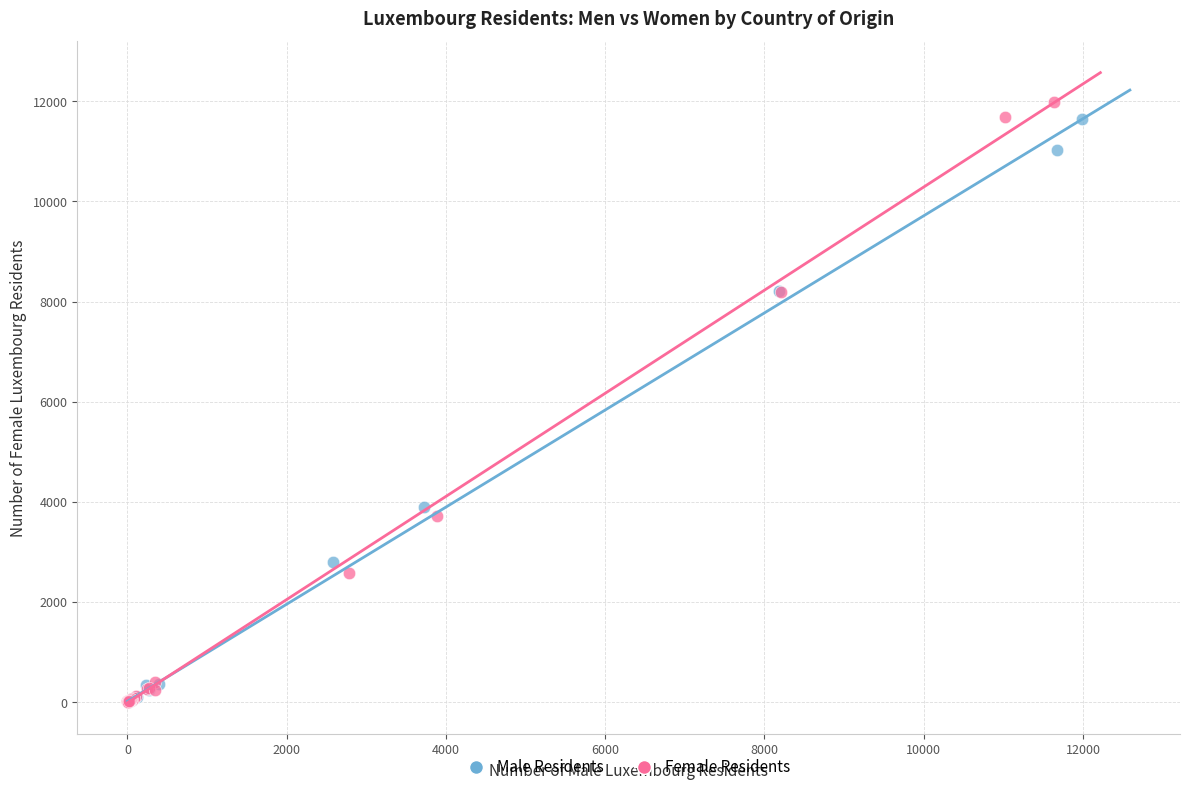

What are all the series names shown in the legend?

Male Residents, Female Residents